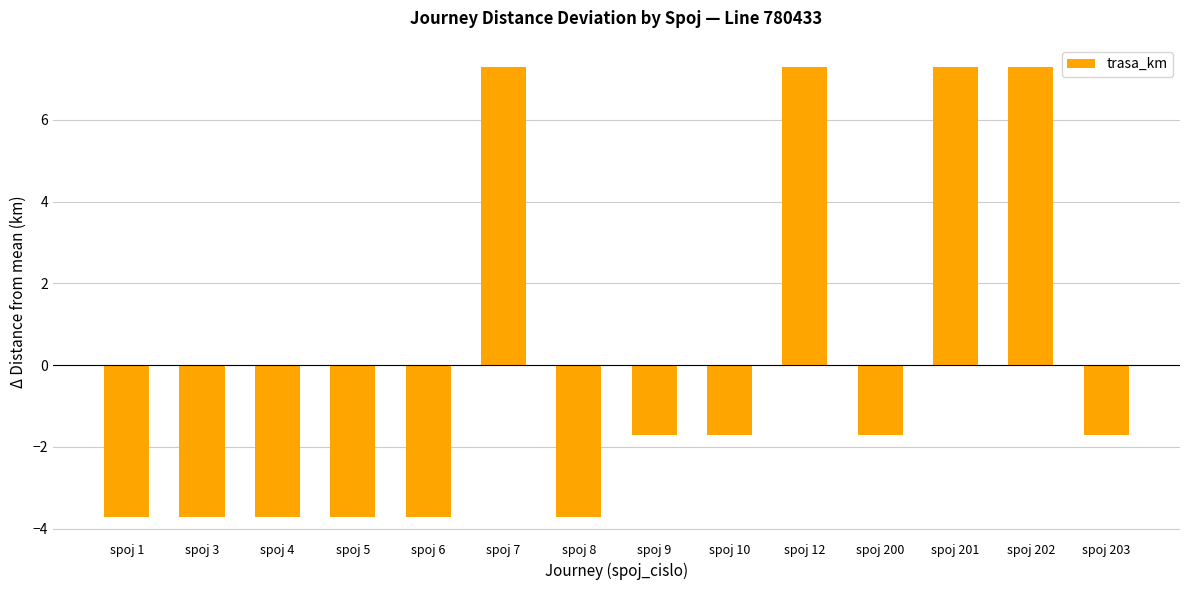

What is the minimum value shown in the chart?

-3.7